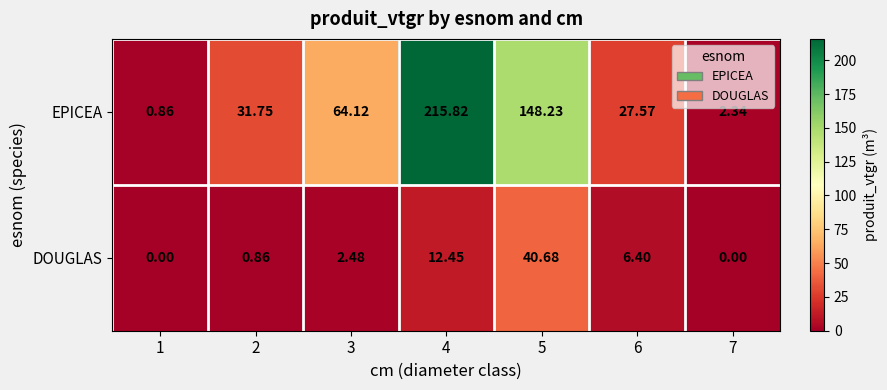

Which series has the largest total across all categories?

EPICEA